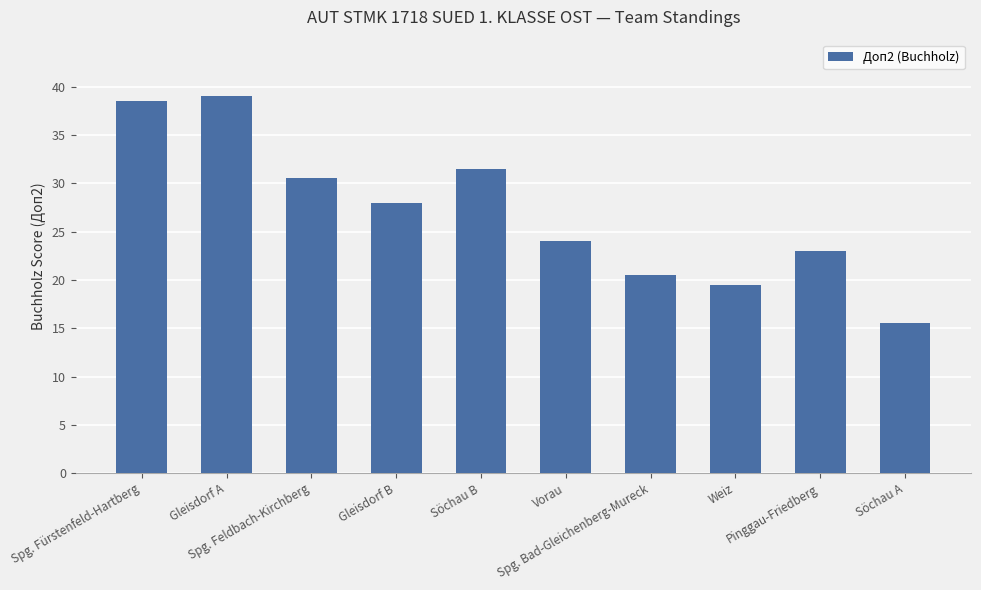

At which label does the data first exceed 28?

Spg. Fürstenfeld-Hartberg